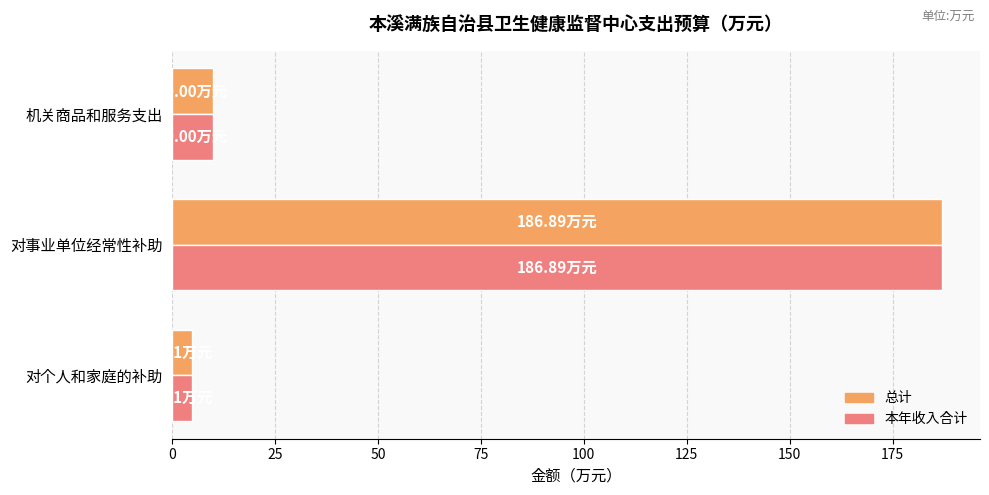

What is the total value across all series at 对事业单位经常性补助?

373.8